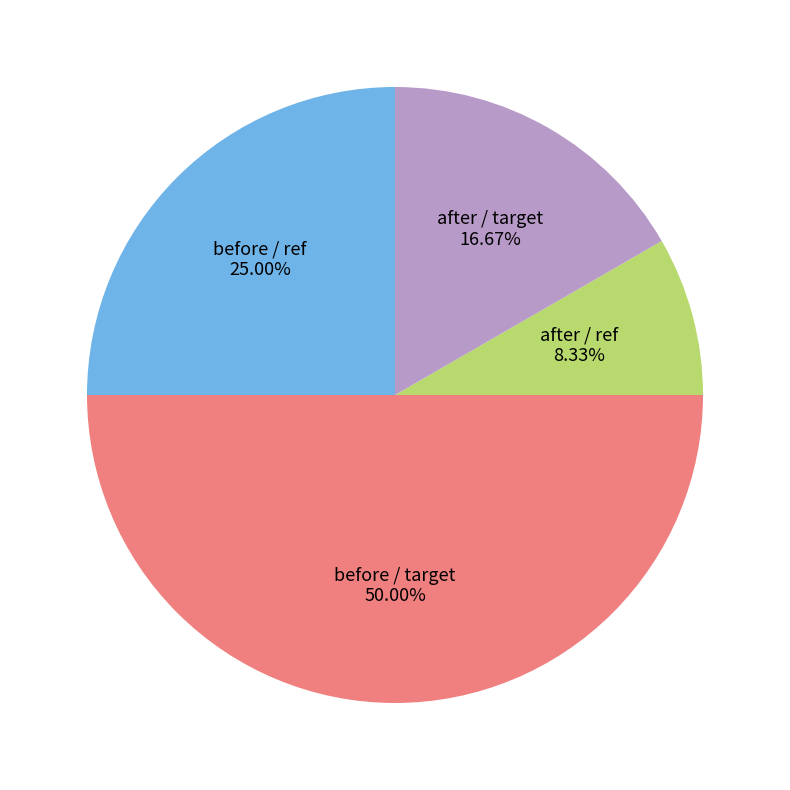

Which has a higher value, after / ref or before / ref?

before / ref